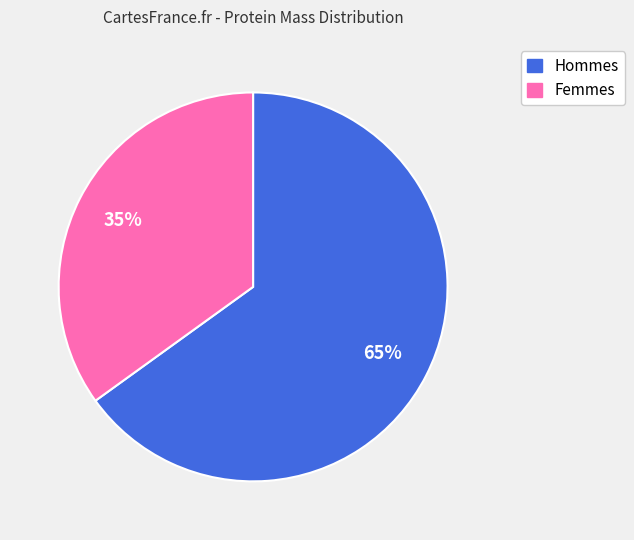

The Femmes slice represents 42% of the pie. True or false?

False